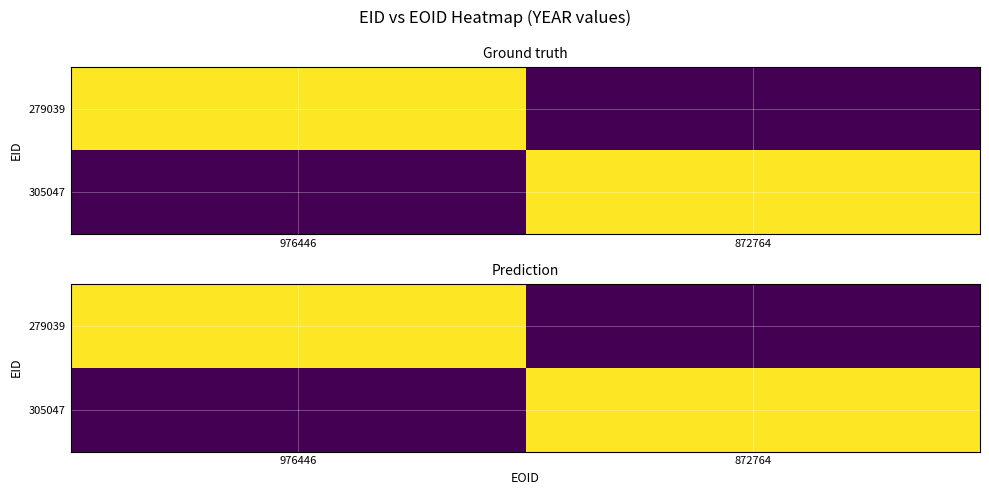

Is it true that 279039 equals 415 at 976446?

False